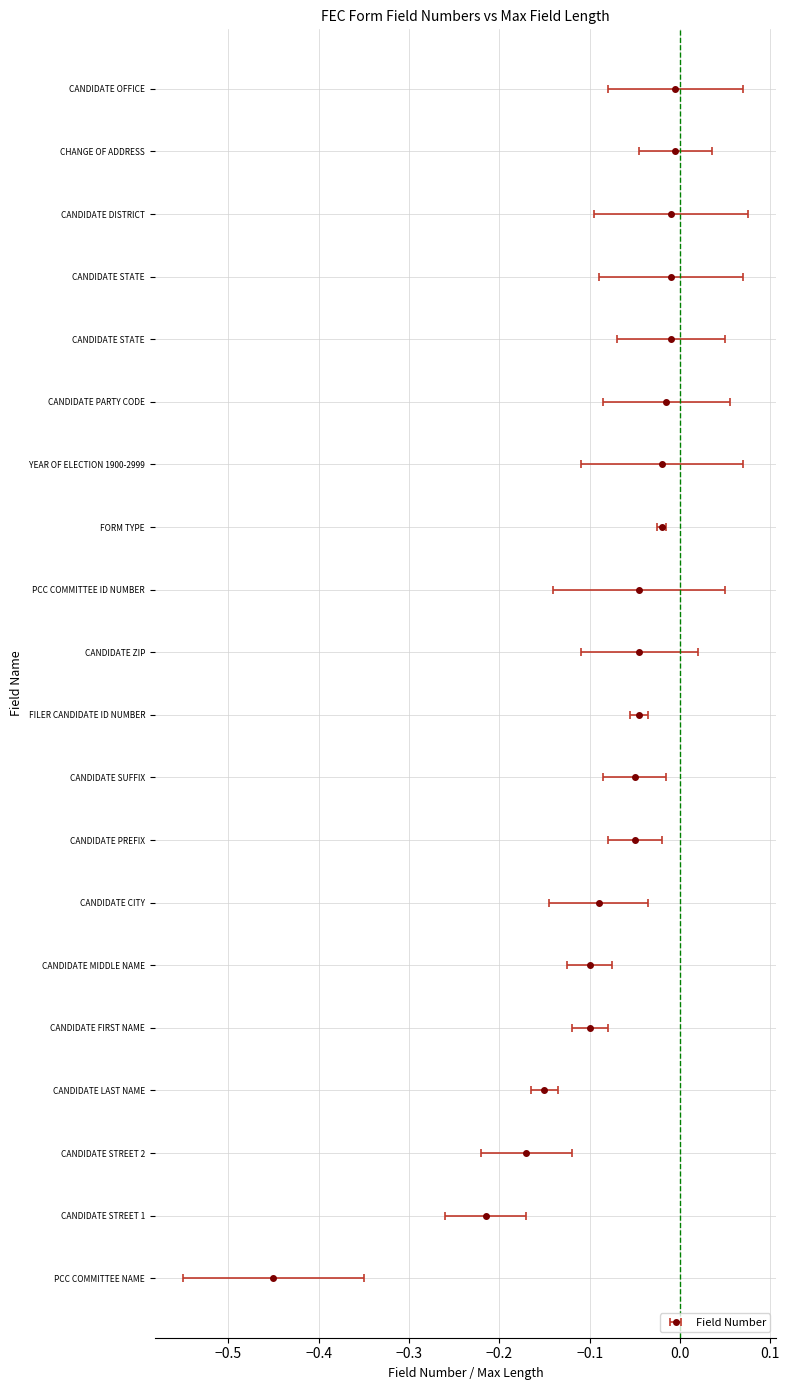

Does the chart contain stacked bars?

No